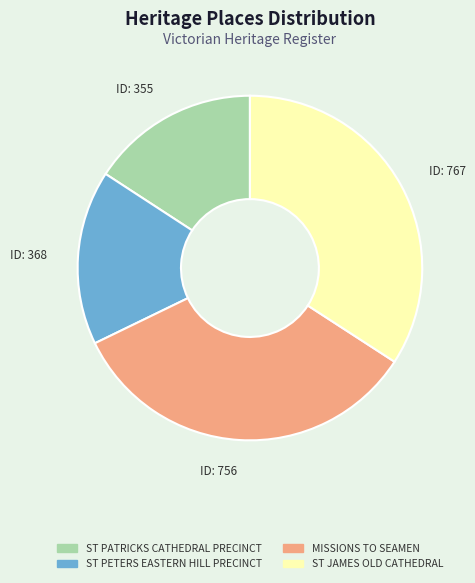

Approximately how many times larger is the value at ID: 756 compared to ID: 355?

2.1